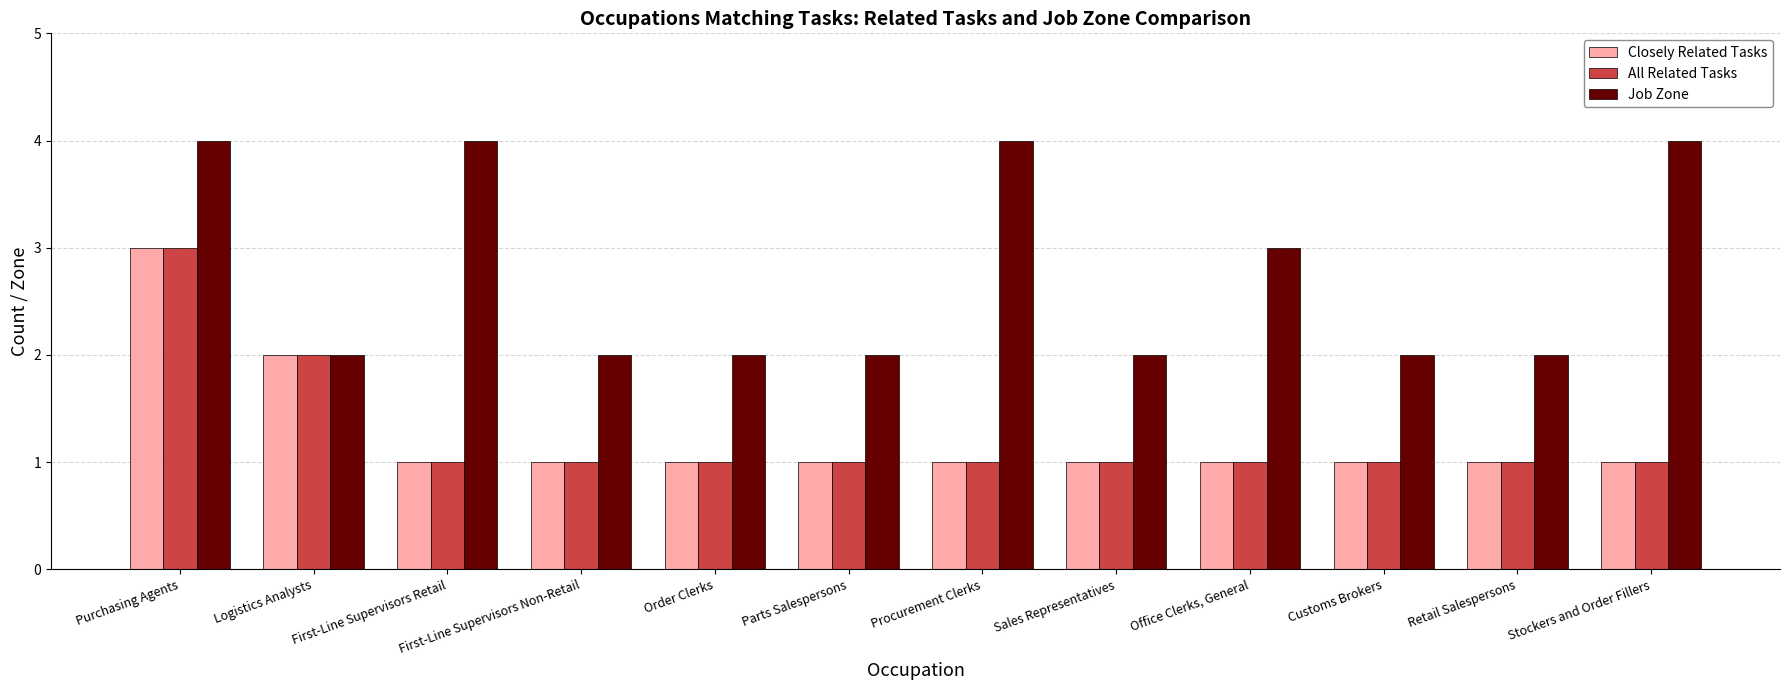

At how many categories does at least one series exceed 1?

12